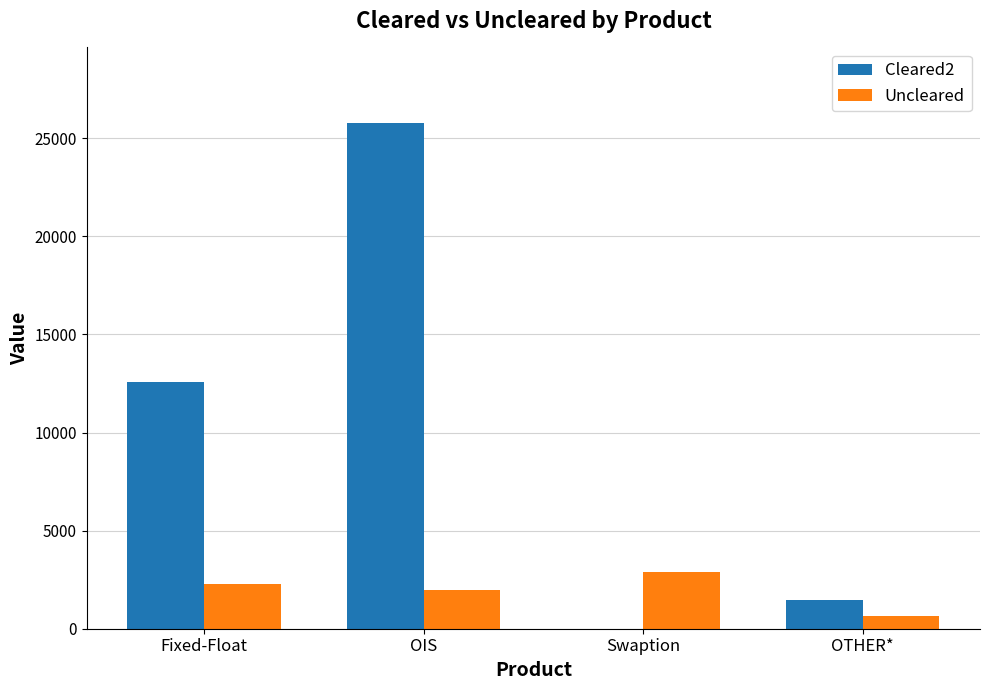

Which category has the highest value in the Cleared2 series?

OIS